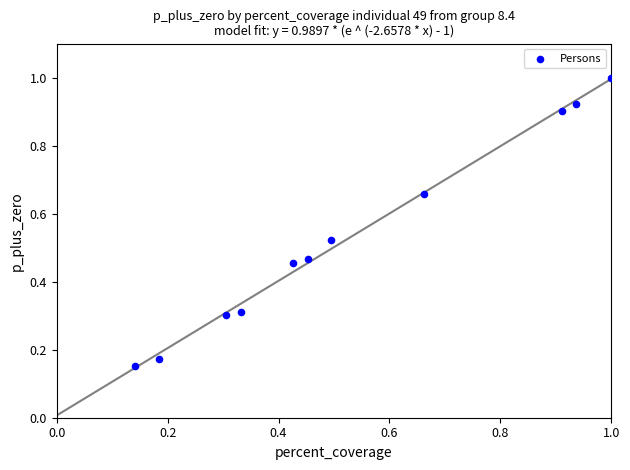

What is the range of Y values (max minus min)?

0.8